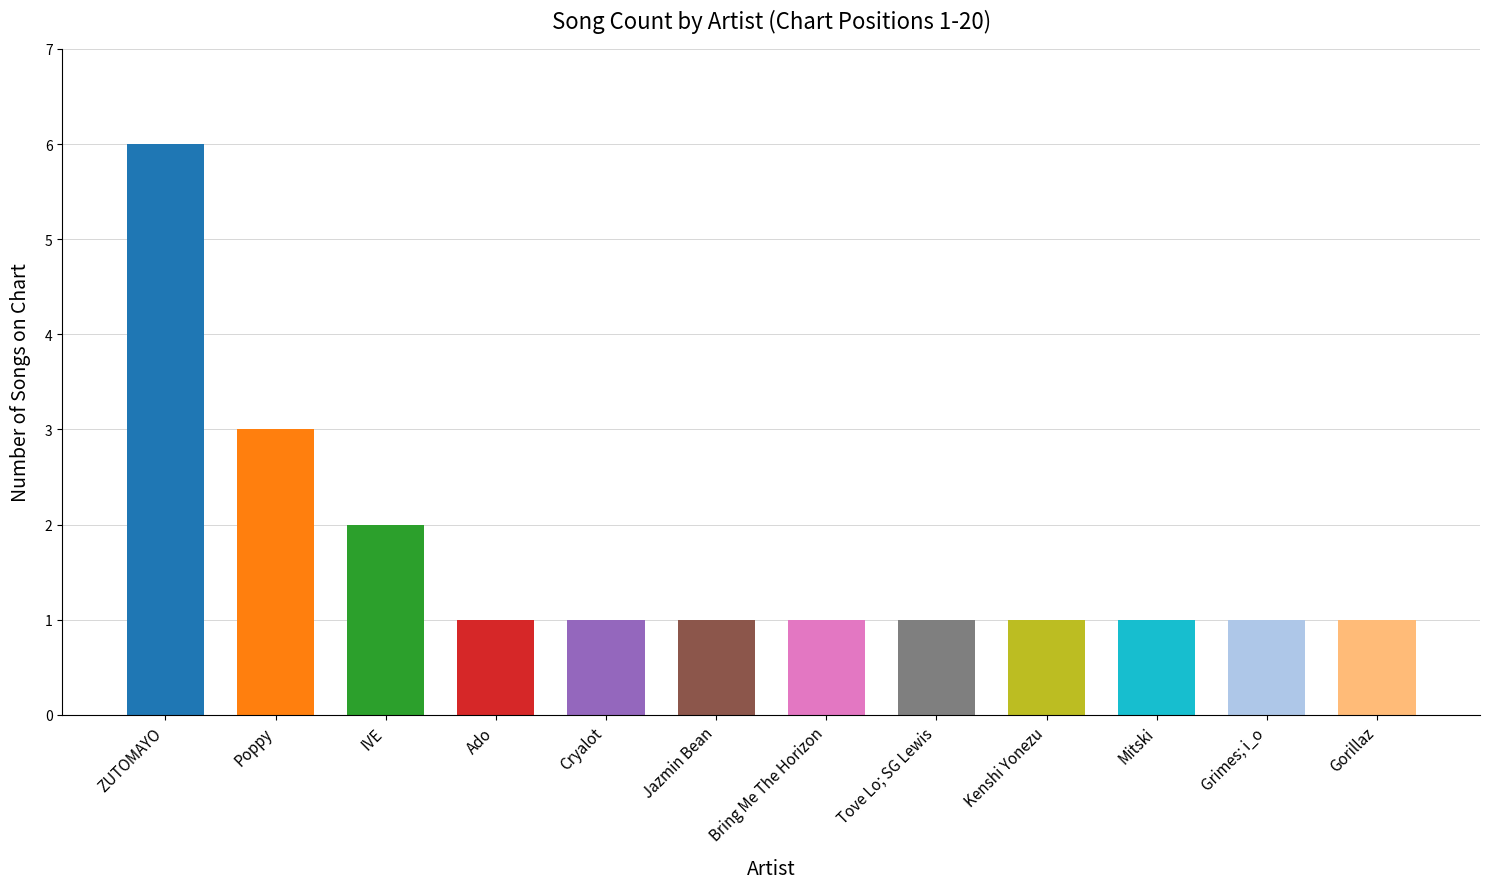

True or false: the data shows 2 at IVE.

True